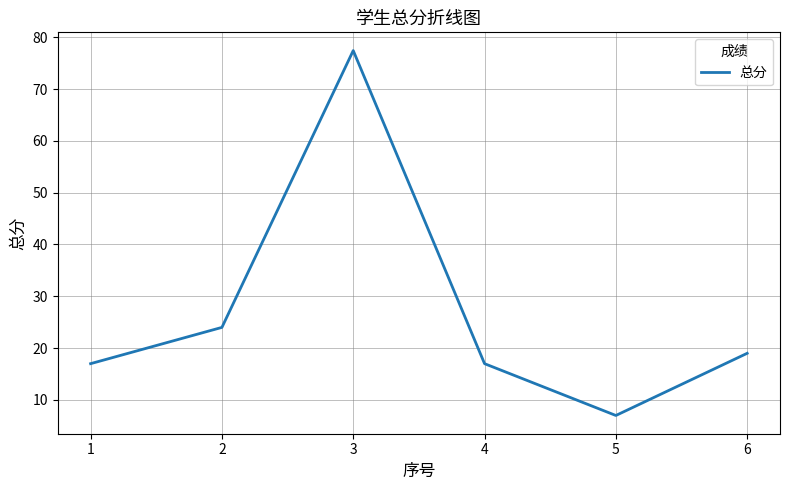

Reading left to right, list all the values displayed in this chart.

17.0	24.0	77.4	17.0	7.0	19.0